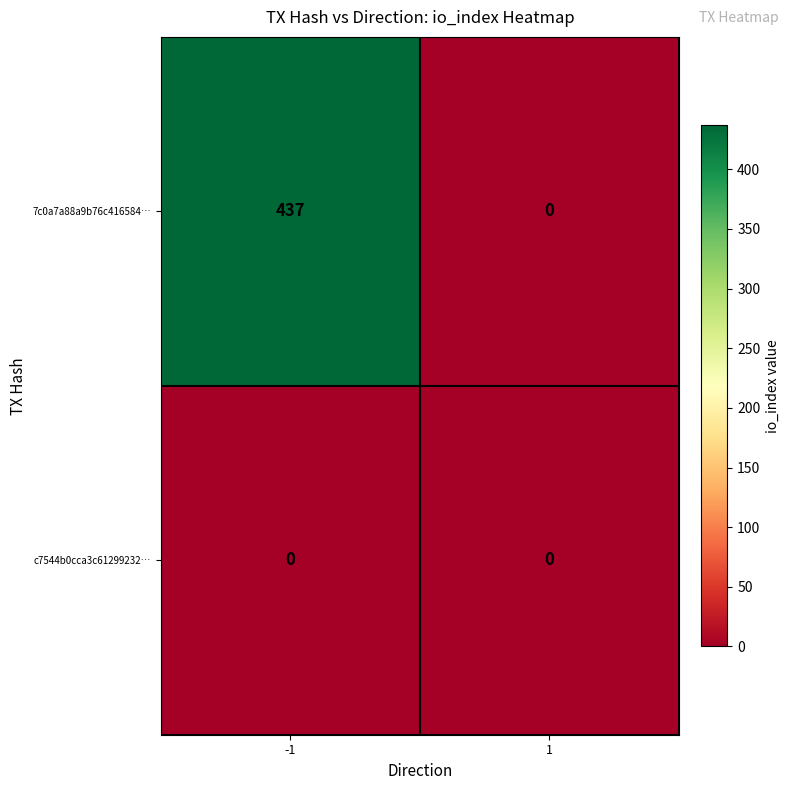

Reading left to right, list all the values displayed in this chart.

7c0a7a88a9b76c416584…: -1=437	1=0
c7544b0cca3c61299232…: -1=0	1=0